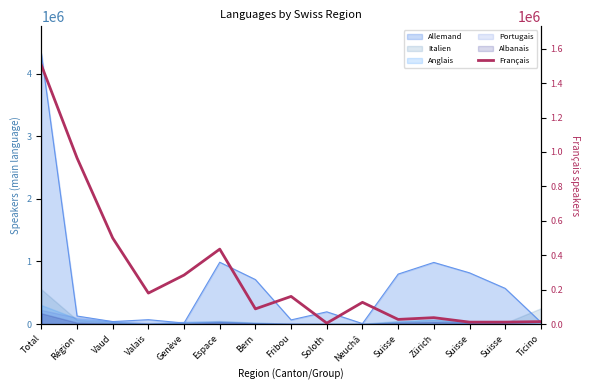

Reading right to left, list all the values displayed in this chart.

Ticino=14691	Suisse=11701	Suisse=11601	Zürich=37661	Suisse=27393	Neuchâ=126697	Soloth=5717	Fribou=161055	Bern=88654	Espace=435701	Genève=285092	Valais=180294	Vaud=500141	Région=965527	Total=1504275